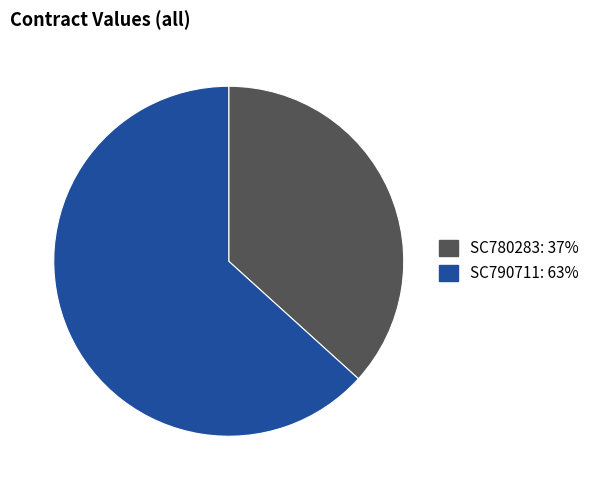

Combined, do SC780283 and SC790711 account for over 50%?

Yes